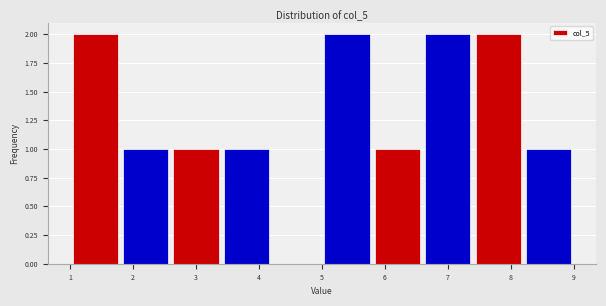

What is the height of the bar covering 1.0 to 1.8 on the x-axis? The values are not printed on the chart, so give them approximately, as read against the axis.

2